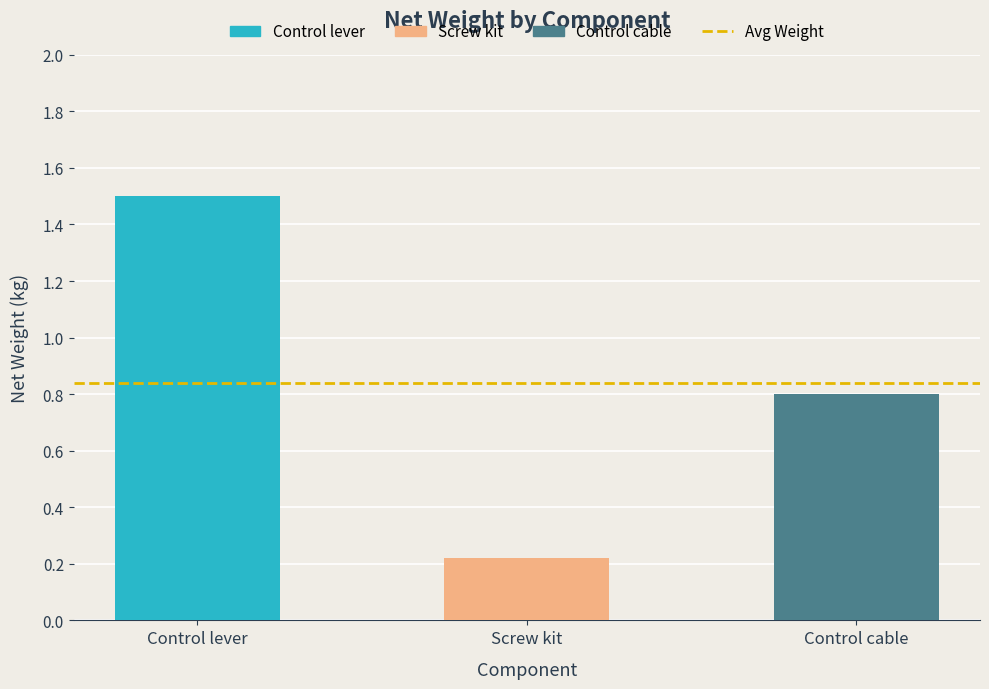

How many bars are there in total?

3